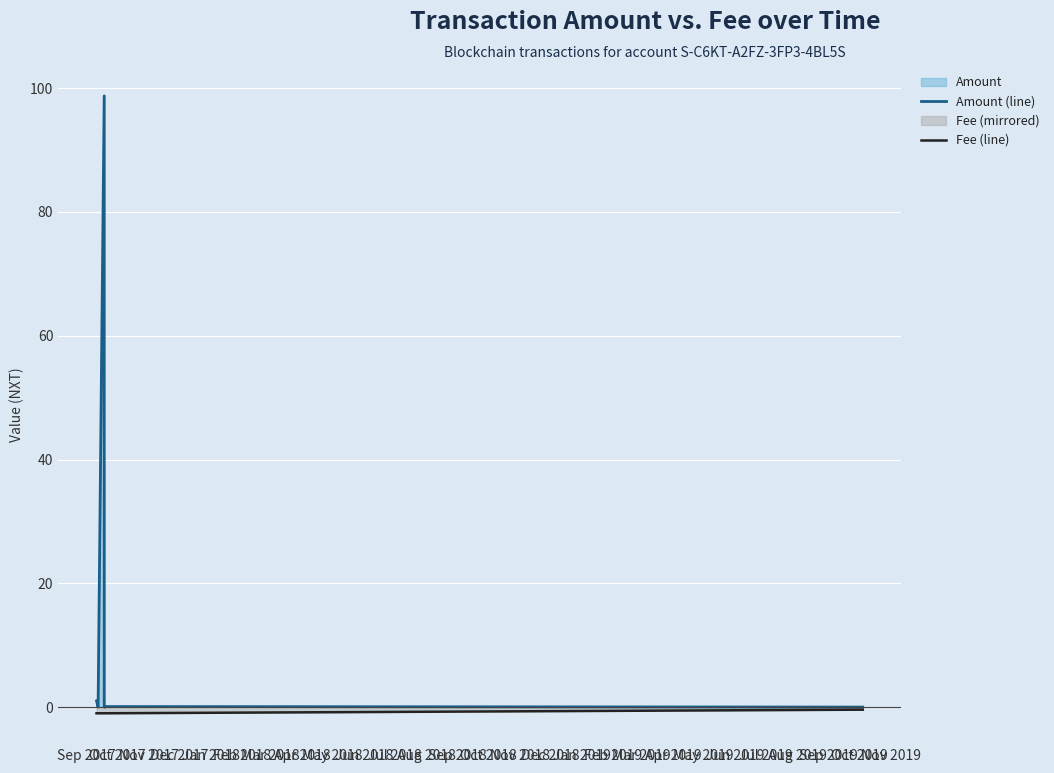

Rank the series by their maximum value, from lowest to highest.

Fee (line), Amount (line)